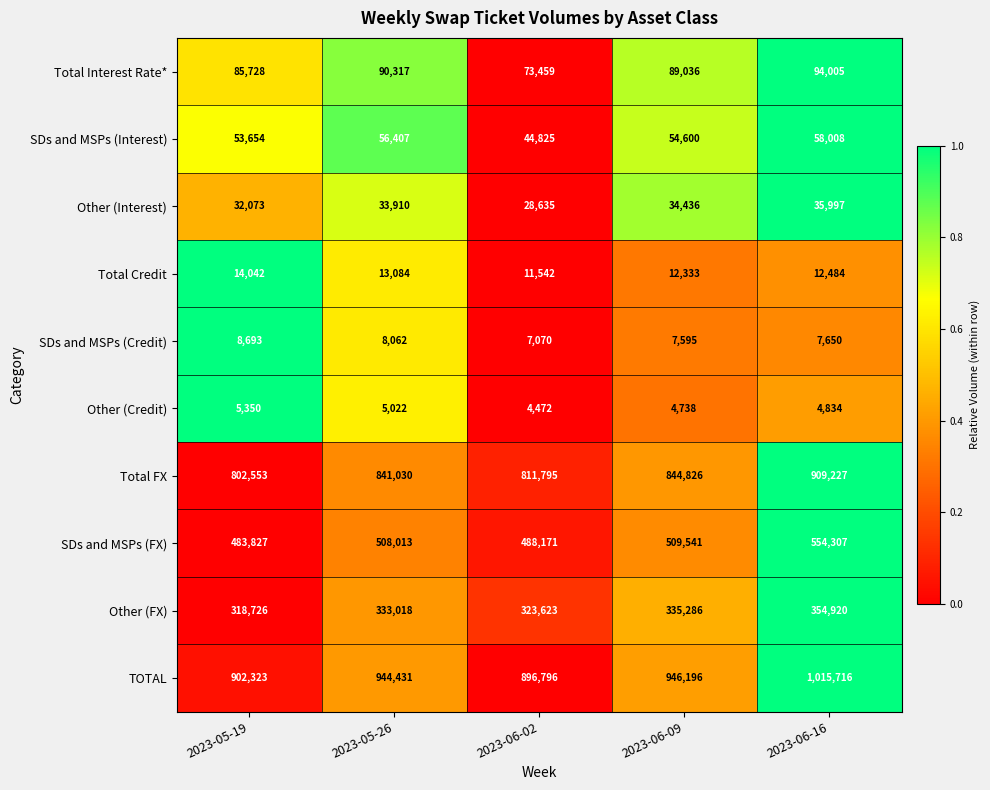

At how many categories does at least one series exceed 101625?

5